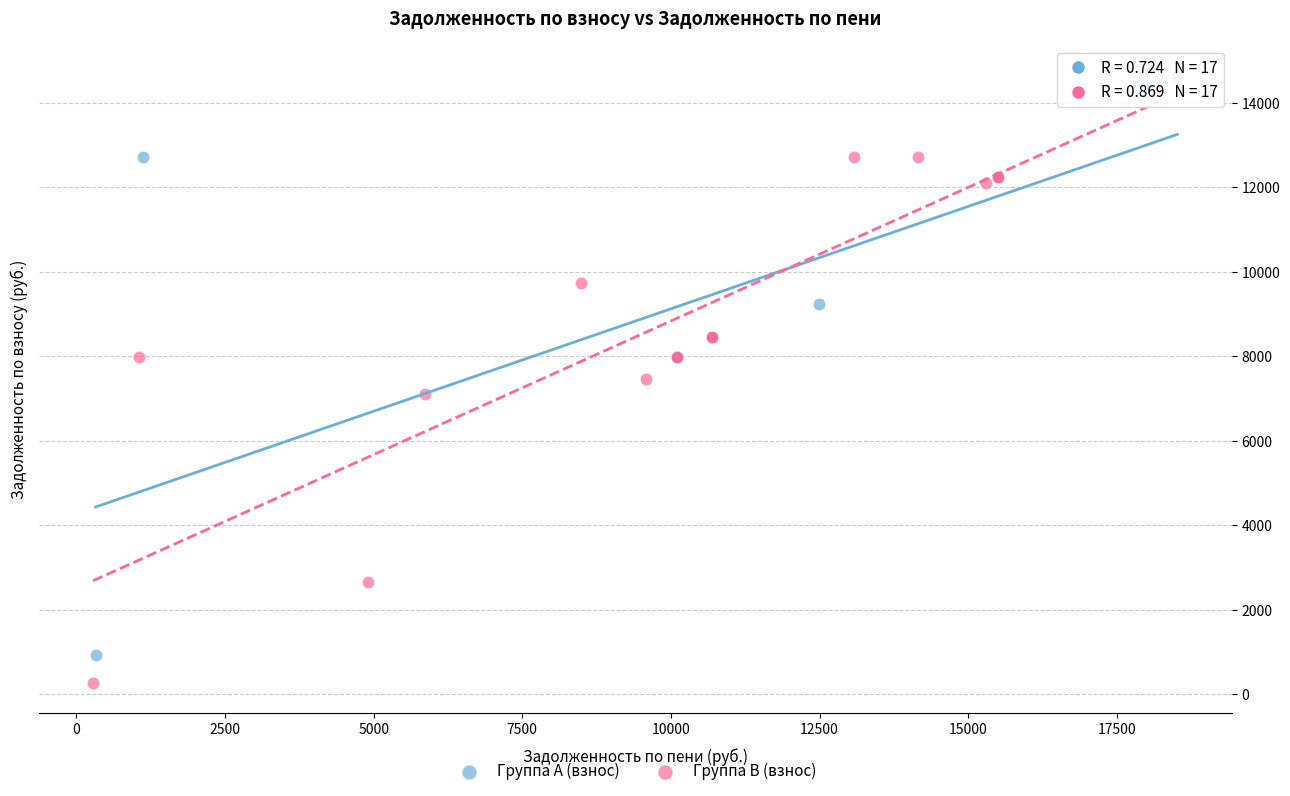

Which series reaches the minimum Y coordinate?

Группа B (взнос)